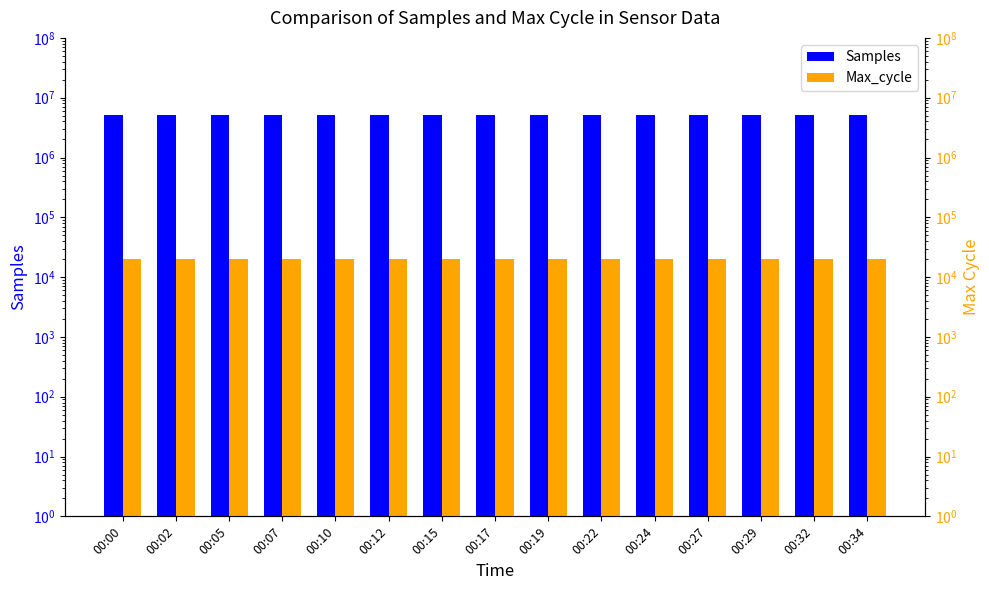

What is the value of the Samples bar at the 12th from the left?

5065112